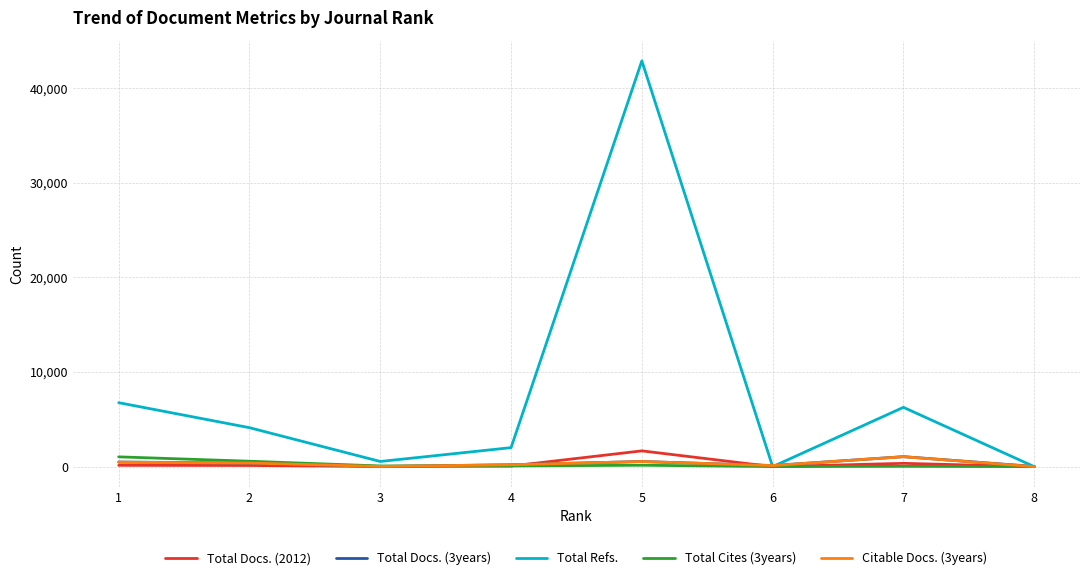

What are all the series names shown in the legend?

Total Docs. (2012), Total Docs. (3years), Total Refs., Total Cites (3years), Citable Docs. (3years)